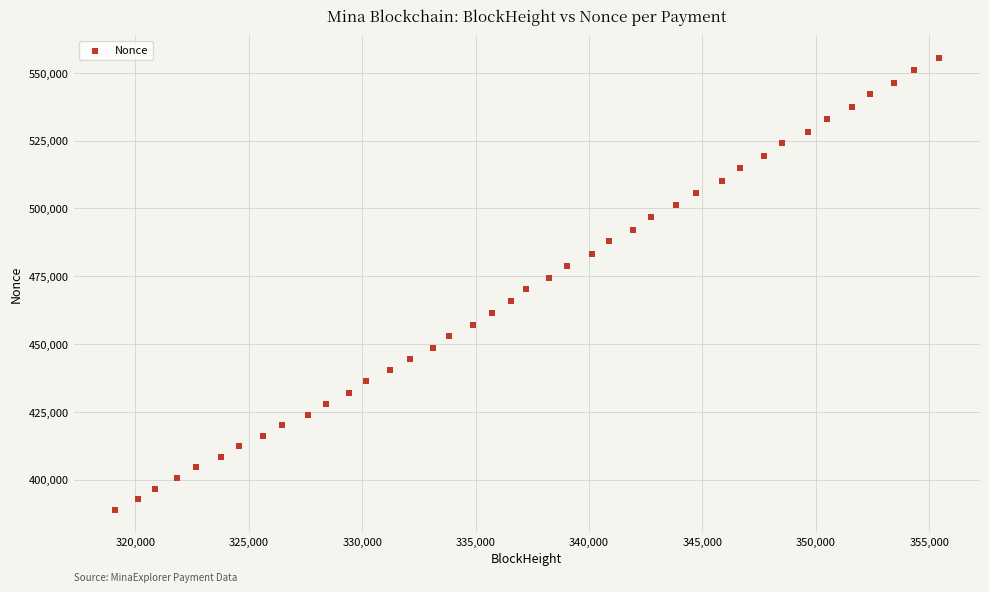

What is the range of Y values (max minus min)?

166460